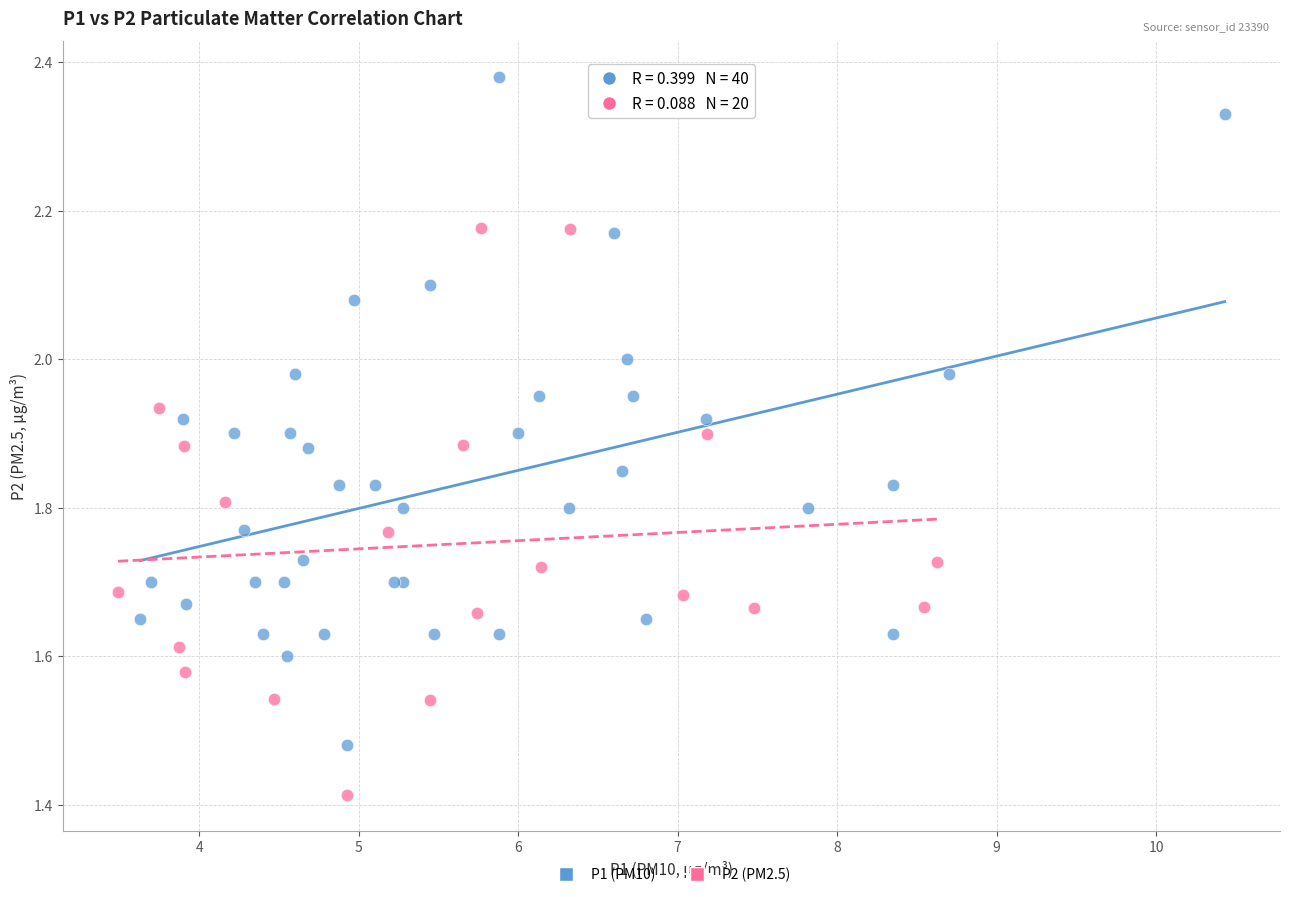

Which series contains the lowest Y value?

P2 (PM2.5)